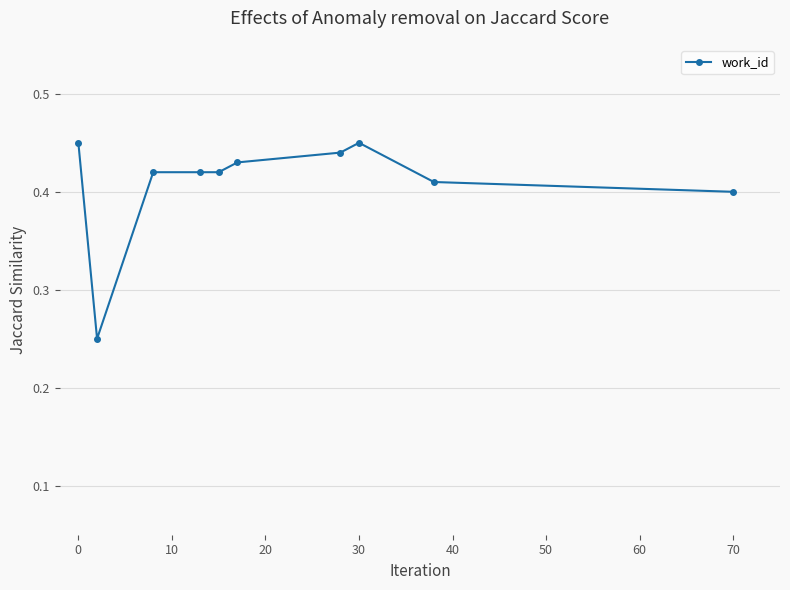

What is the sum of all values?

4.1